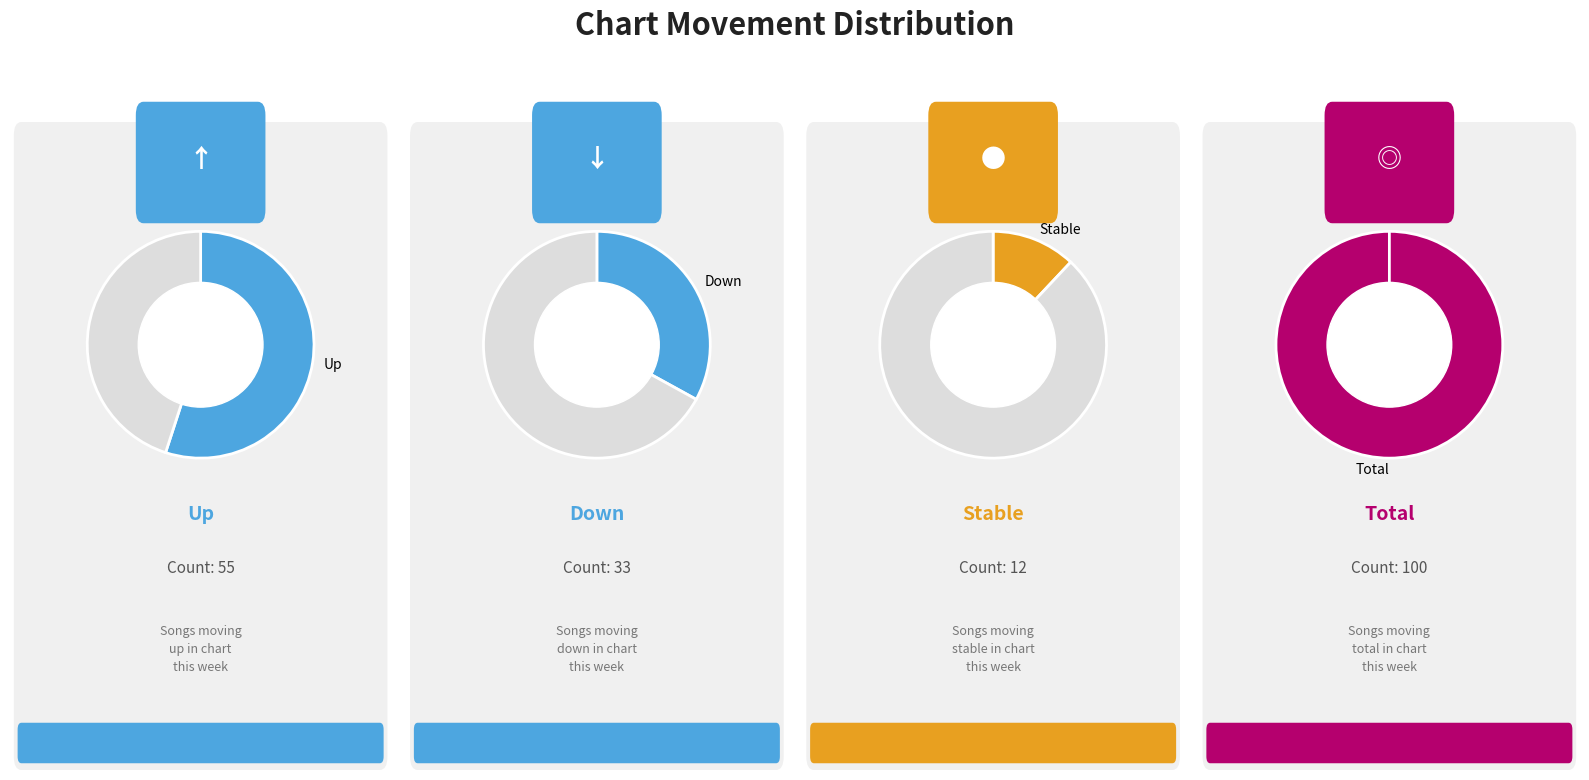

To the nearest percent, what portion does down represent?

33%